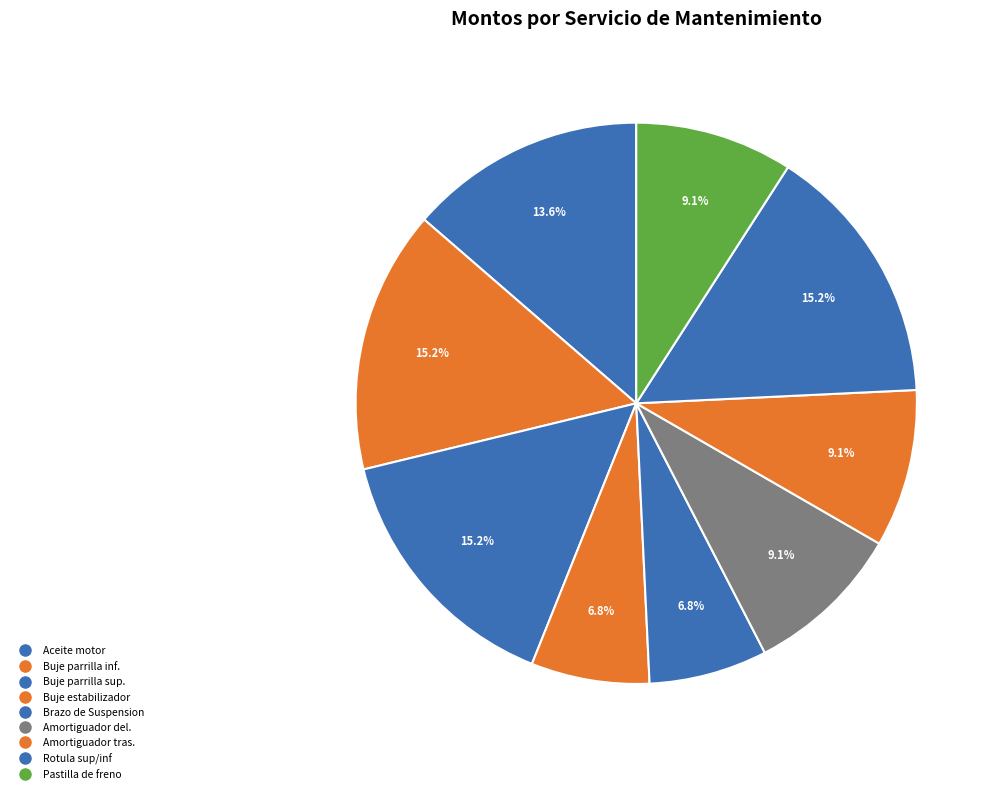

How many segments does this pie chart have?

9